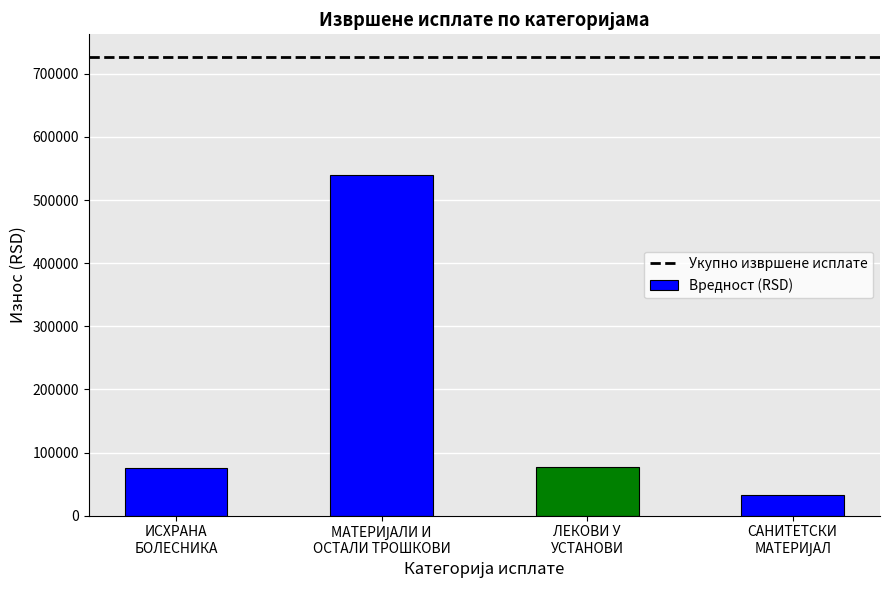

What is the greatest value displayed?

539474.4